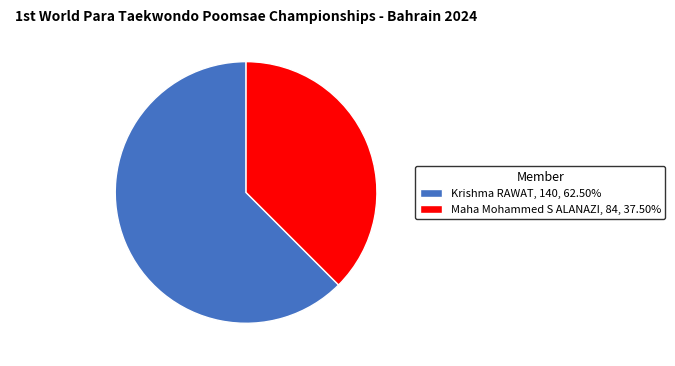

Do Krishma RAWAT and Maha Mohammed S ALANAZI together represent more than half of the pie?

Yes